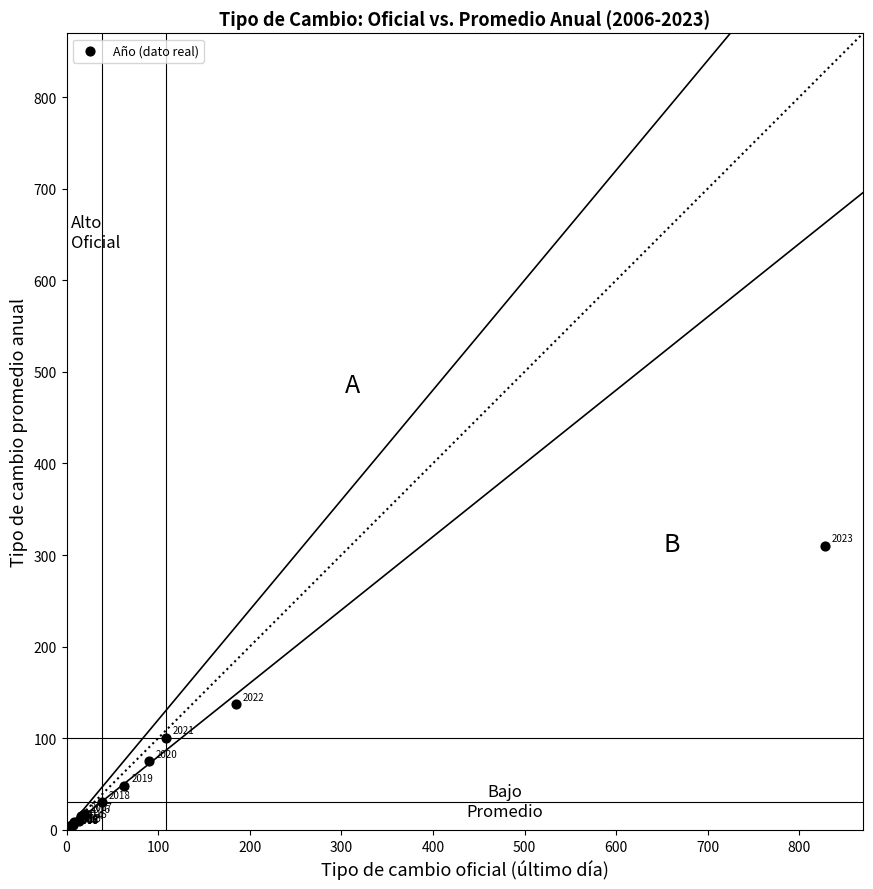

What Y value in the scatter plot is closest to 156?

137.1